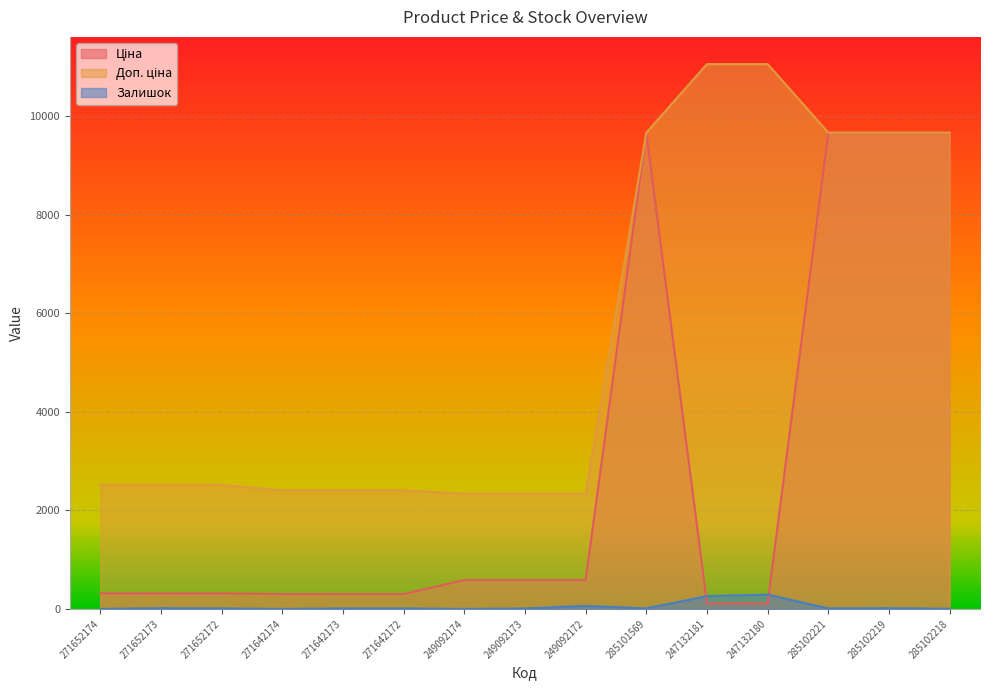

Which series changed the most between 247132181 and 285102219?

Ціна